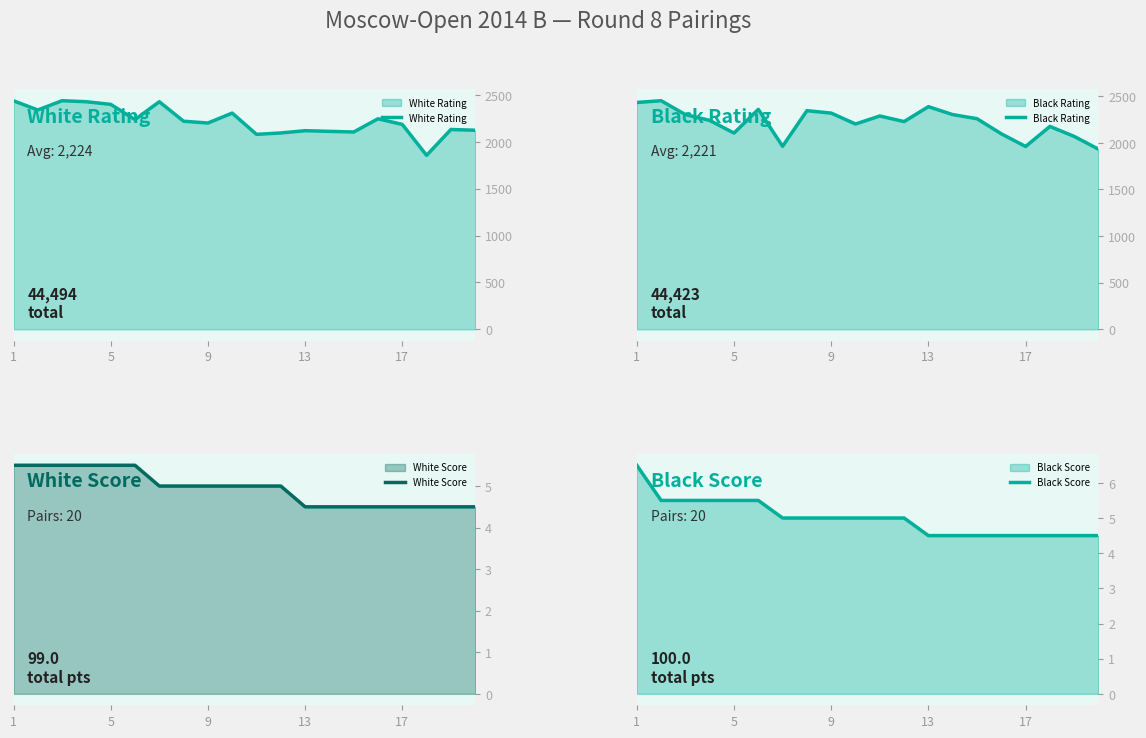

How many lines are shown in the chart?

4